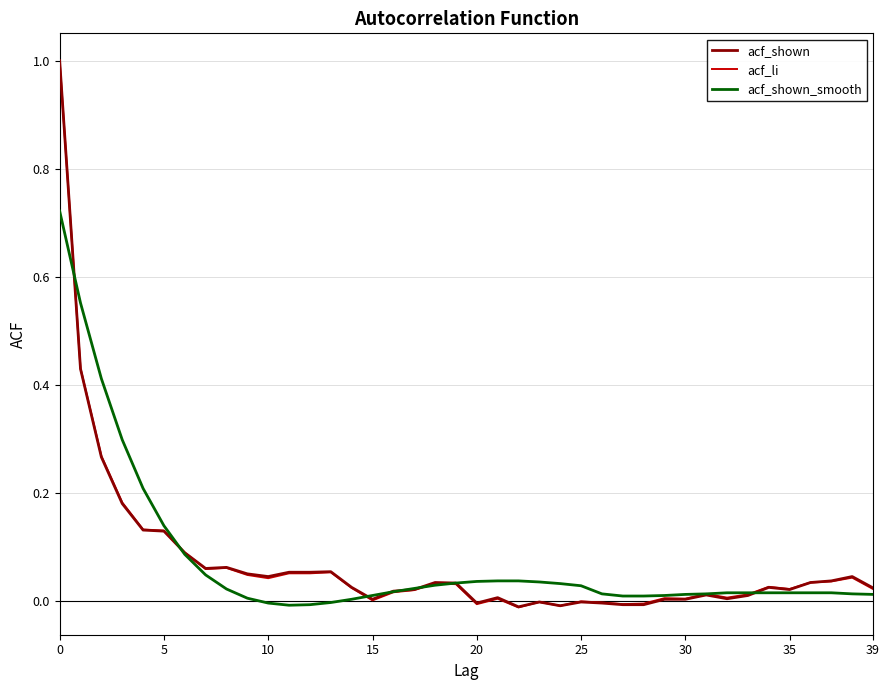

Which series has the widest spread of values?

acf_li